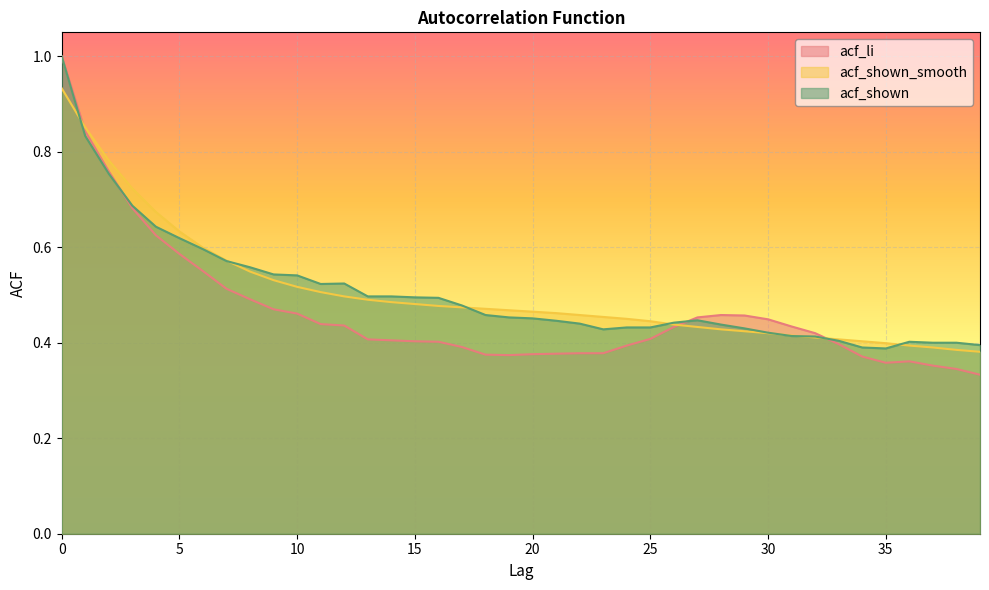

Between 30 and 21, which is larger?

30